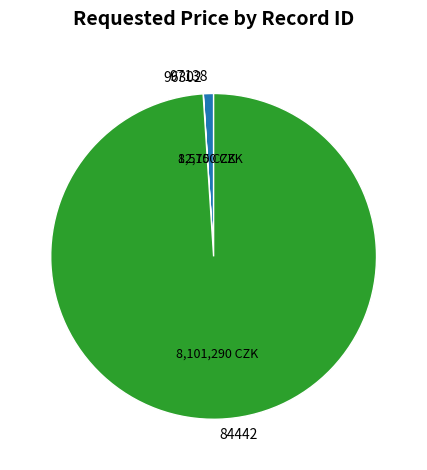

Which category accounts for the majority?

84442